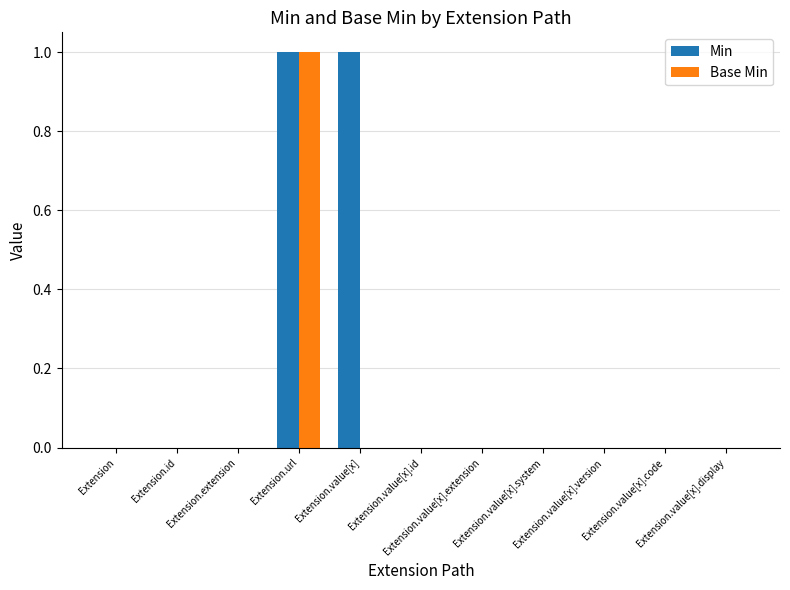

Reading left to right, transcribe all the data shown in this chart.

Min: 0	0	0	1	1	0	0	0	0	0	0
Base Min: 0	0	0	1	0	0	0	0	0	0	0